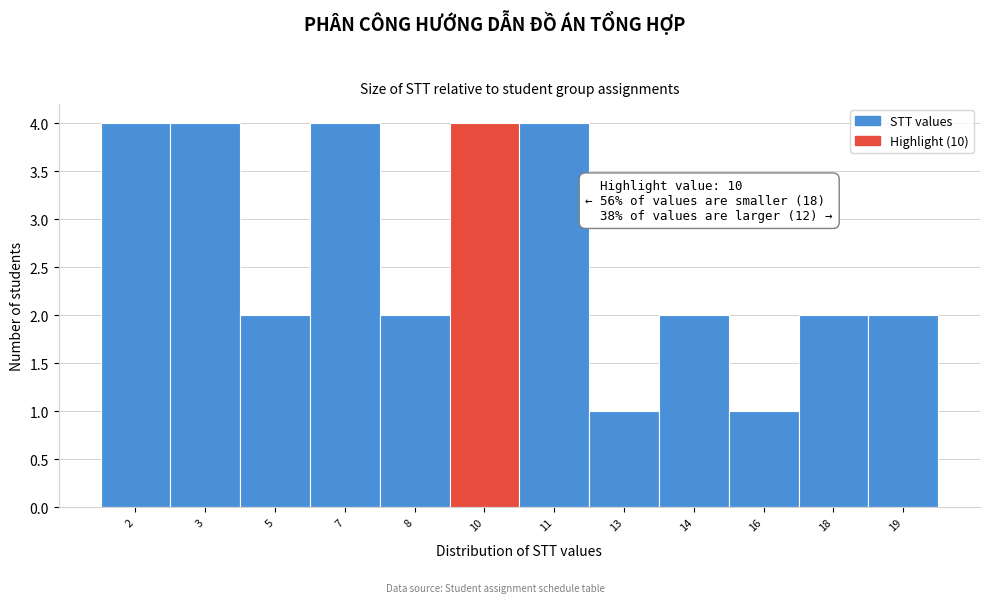

Reading left to right, list all the values displayed in this chart.

2=4	3=4	5=2	7=4	8=2	10=4	11=4	13=1	14=2	16=1	18=2	19=2